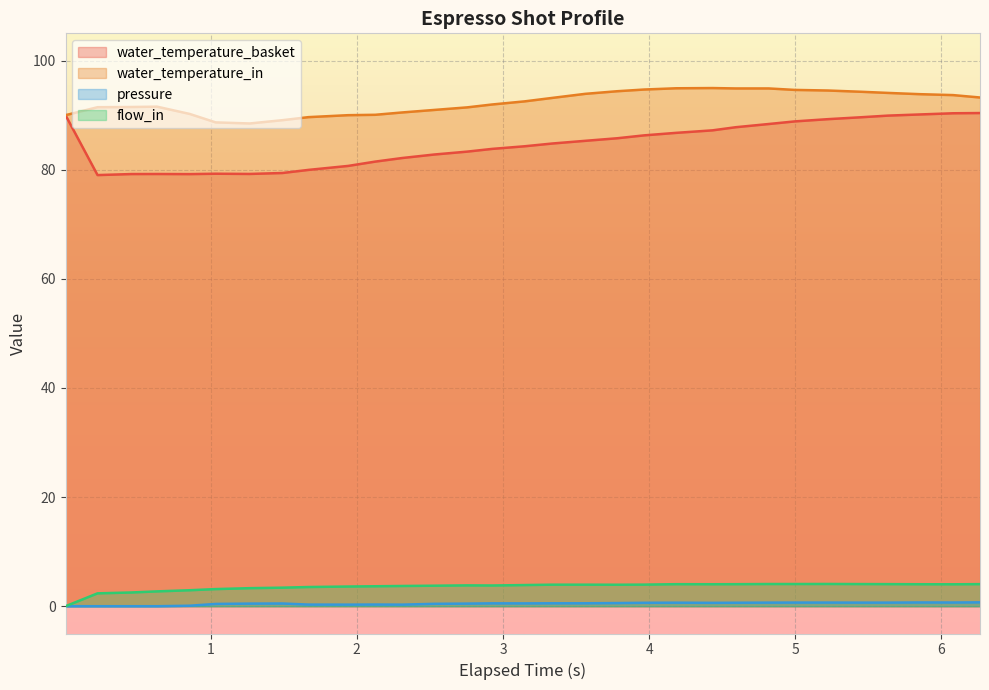

True or false: water_temperature_in and flow_in cross at least once.

False